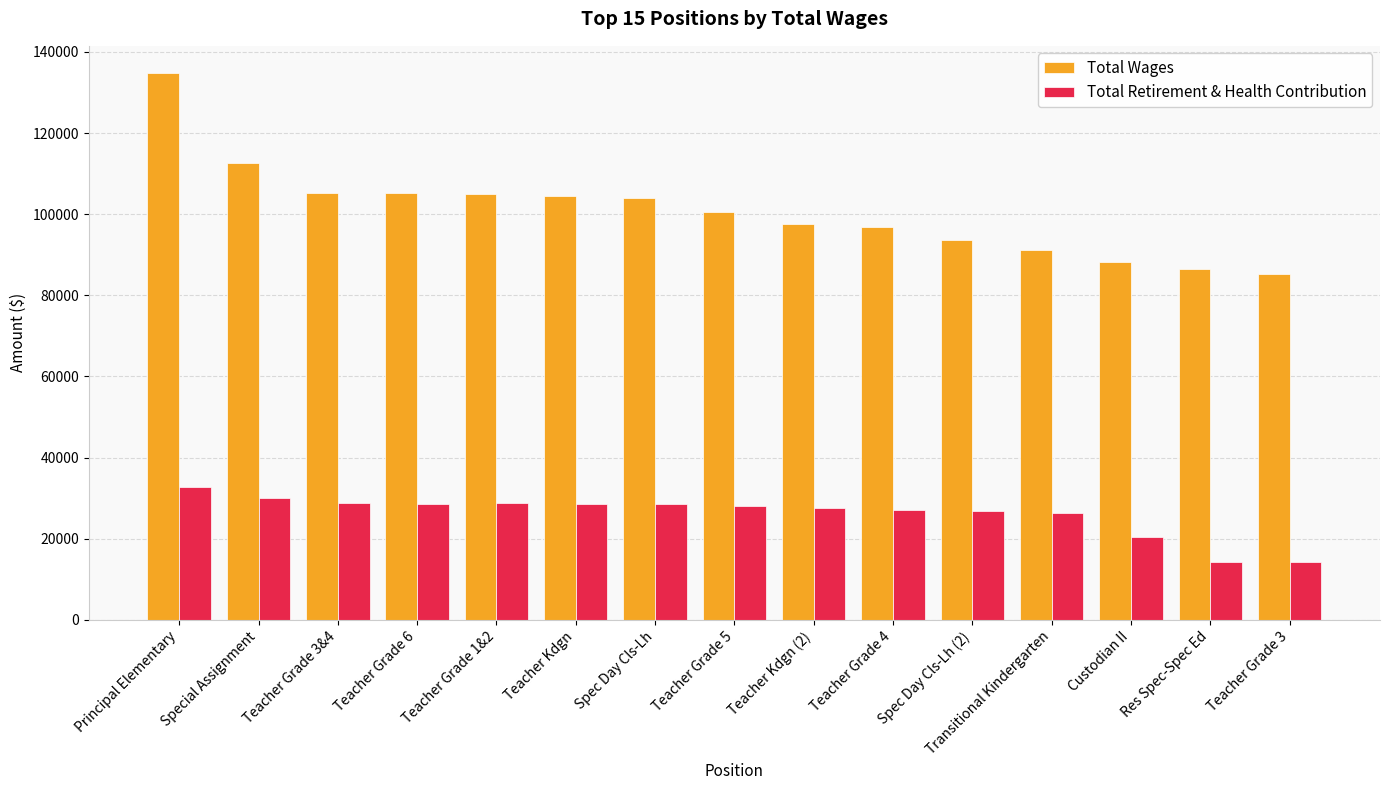

At how many categories does at least one series exceed 75063?

15